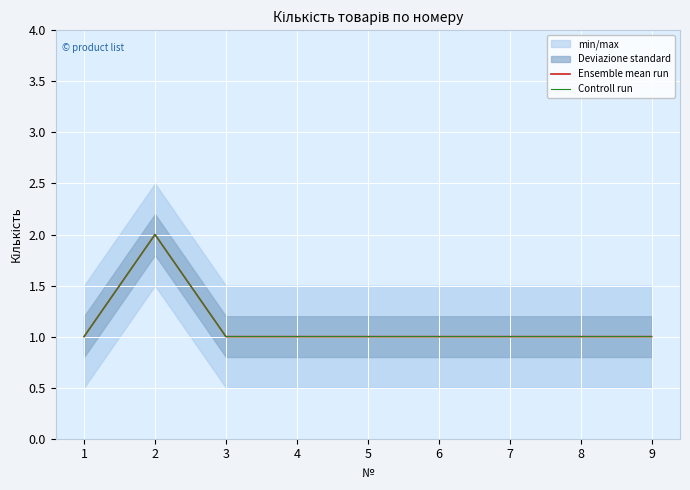

At which label is Controll run closest to 1?

1